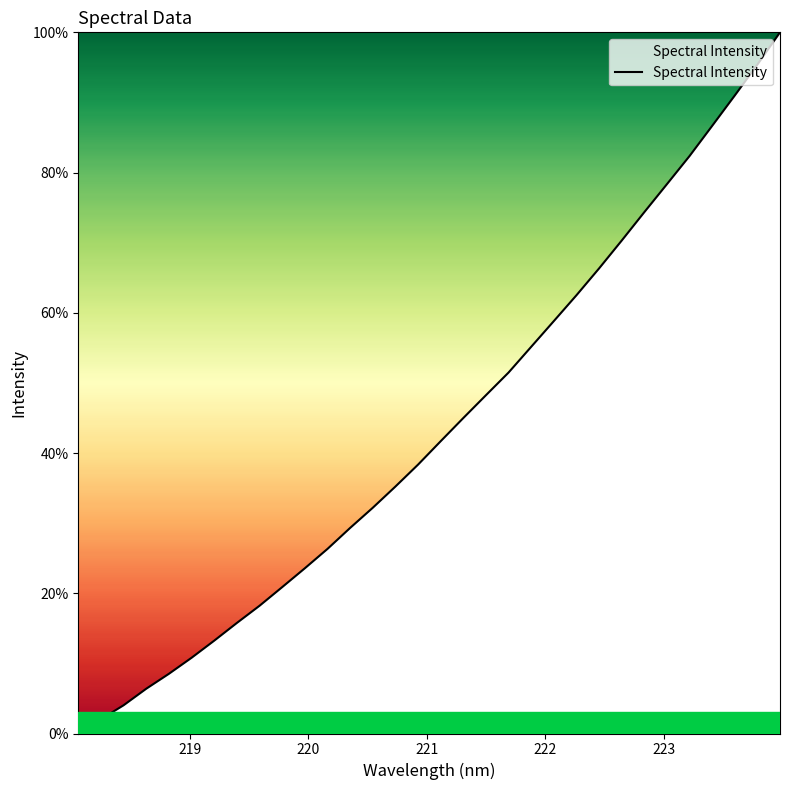

What is the greatest value displayed?

100.0